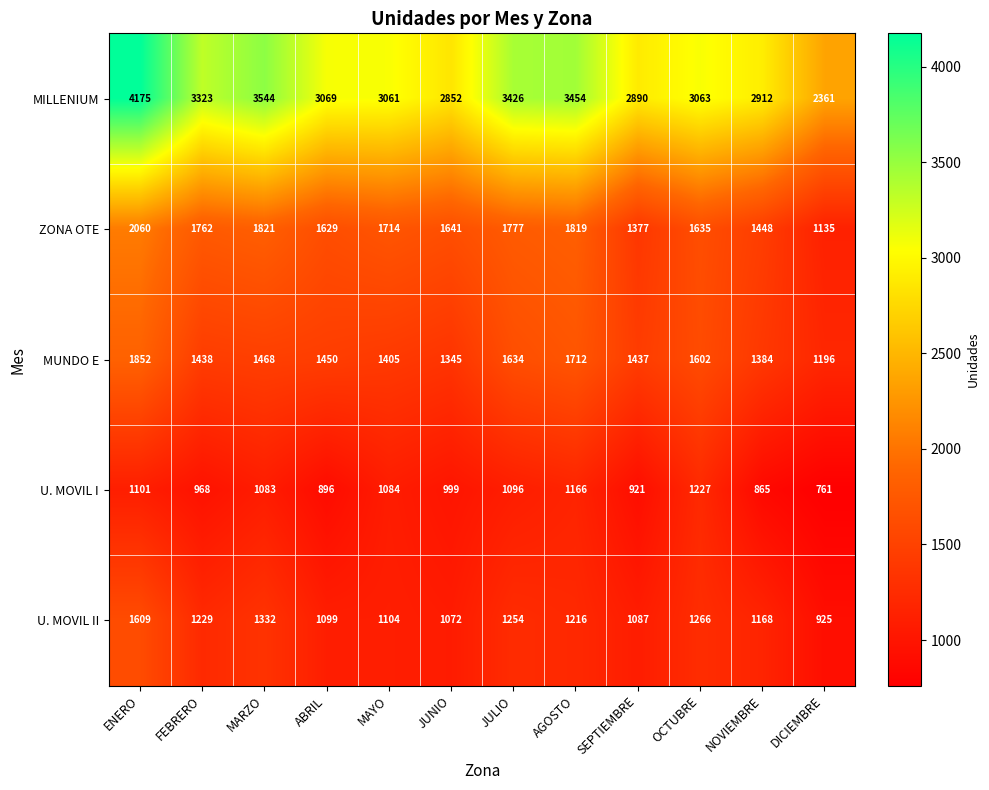

At JUNIO, list the series in order from smallest to largest.

U. MOVIL I, U. MOVIL II, MUNDO E, ZONA OTE, MILLENIUM